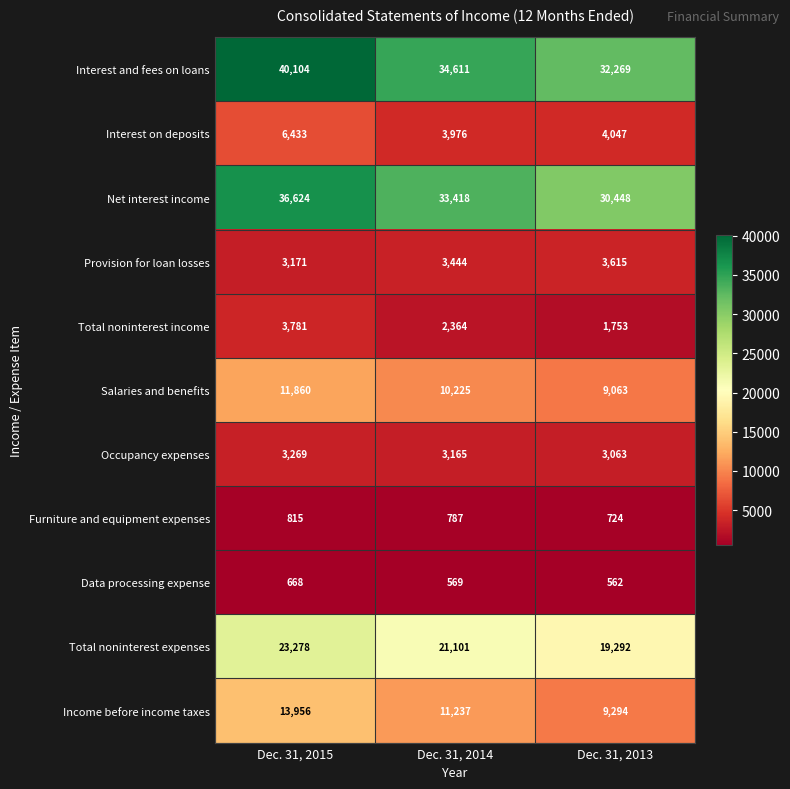

At which label is Total noninterest expenses closest to 21285?

Dec. 31, 2014